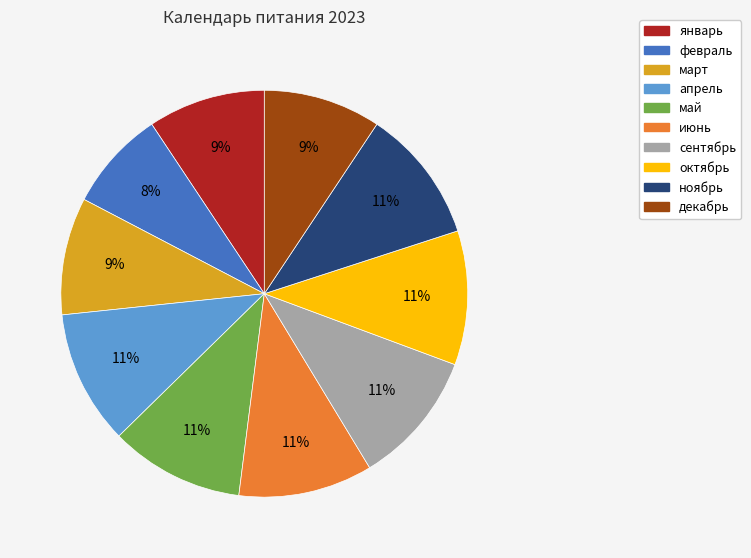

To the nearest percent, what is the combined percentage of декабрь and ноябрь?

20%